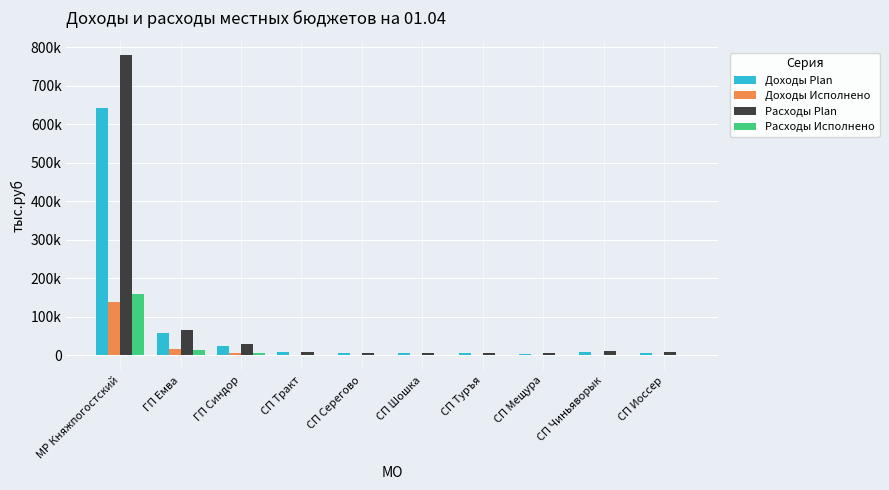

Read the Расходы Plan value at СП Серегово.

5833.9